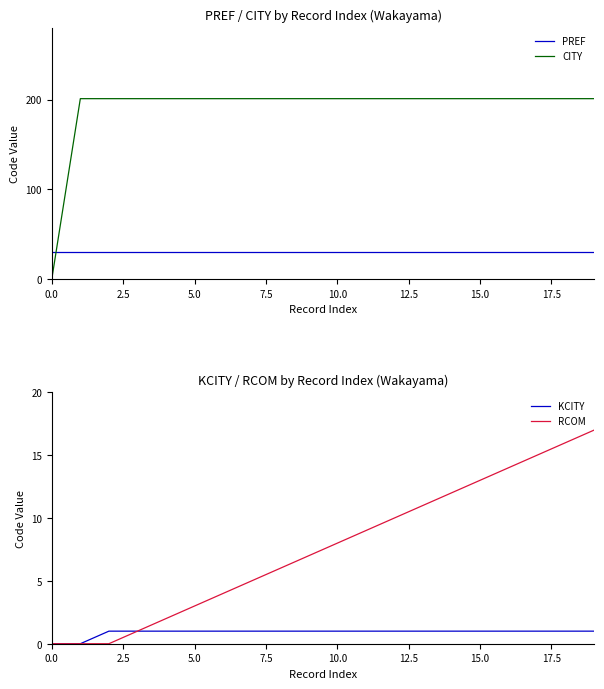

What is the difference between the second highest and minimum values in the KCITY series?

1